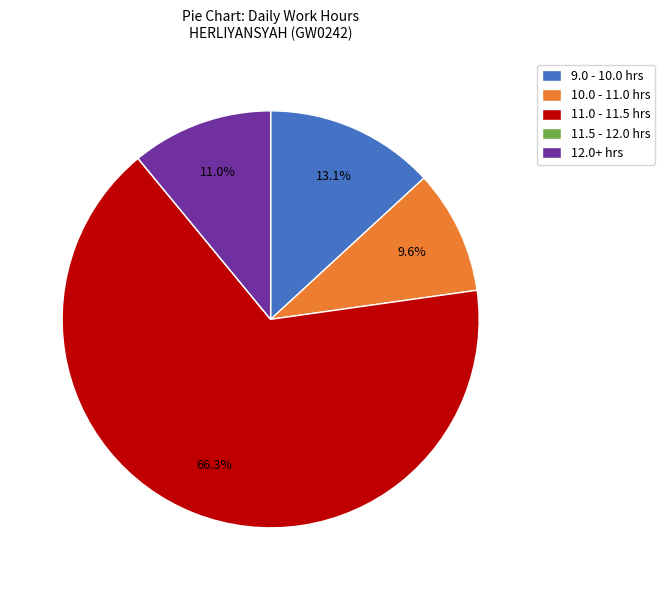

Is there a majority slice in this chart?

Yes